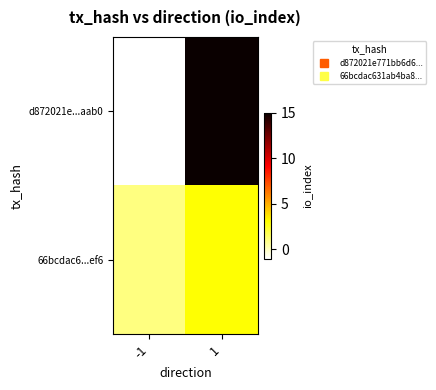

What is the greatest value displayed?

15